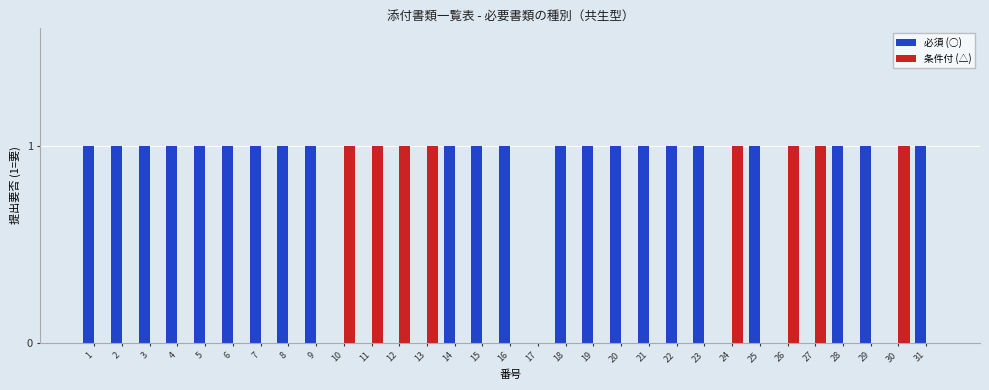

Reading left to right, list all the values displayed in this chart.

必須 (○): 1=1	2=1	3=1	4=1	5=1	6=1	7=1	8=1	9=1	10=0	11=0	12=0	13=0	14=1	15=1	16=1	17=0	18=1	19=1	20=1	21=1	22=1	23=1	24=0	25=1	26=0	27=0	28=1	29=1	30=0	31=1
条件付 (△): 1=0	2=0	3=0	4=0	5=0	6=0	7=0	8=0	9=0	10=1	11=1	12=1	13=1	14=0	15=0	16=0	17=0	18=0	19=0	20=0	21=0	22=0	23=0	24=1	25=0	26=1	27=1	28=0	29=0	30=1	31=0